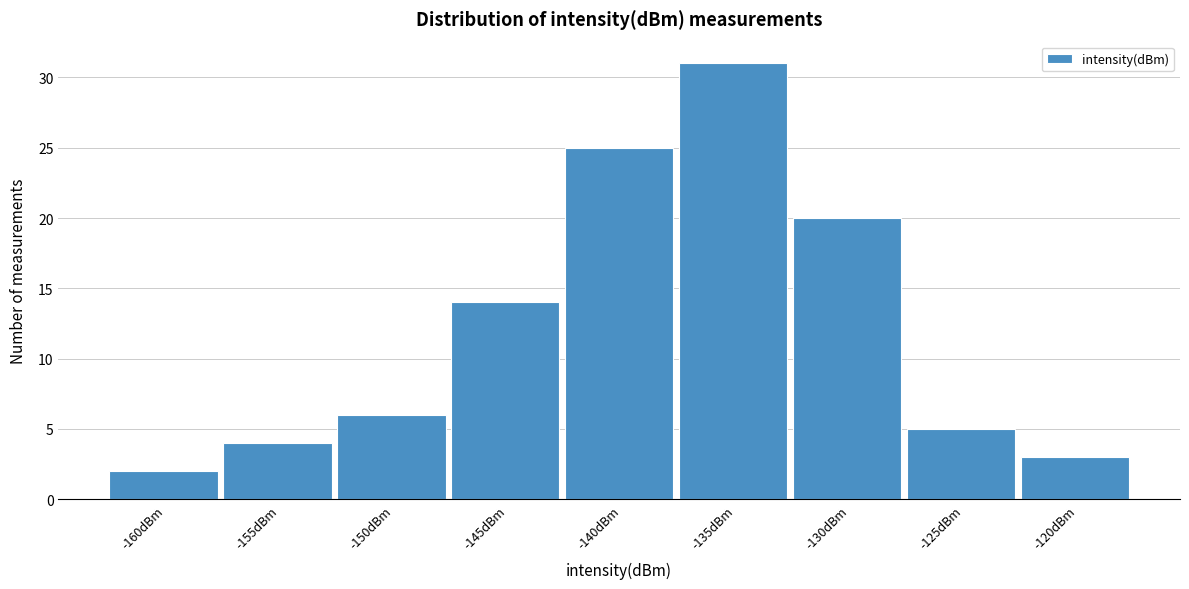

Reading left to right, what are all the values shown in this chart?

-160dBm=2	-155dBm=4	-150dBm=6	-145dBm=14	-140dBm=25	-135dBm=31	-130dBm=20	-125dBm=5	-120dBm=3